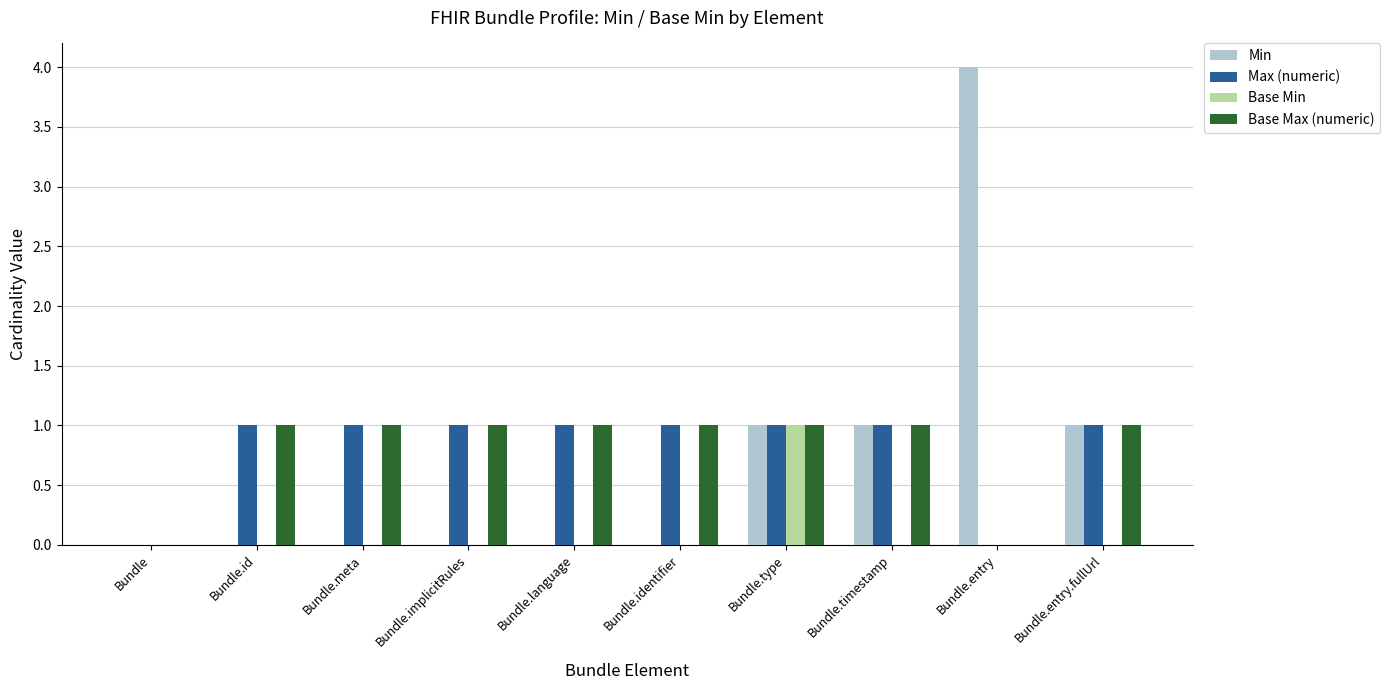

Reading right to left, what are all the values shown in this chart?

Min: 1	4	1	1	0	0	0	0	0	0
Max (numeric): 1	0	1	1	1	1	1	1	1	0
Base Min: 0	0	0	1	0	0	0	0	0	0
Base Max (numeric): 1	0	1	1	1	1	1	1	1	0